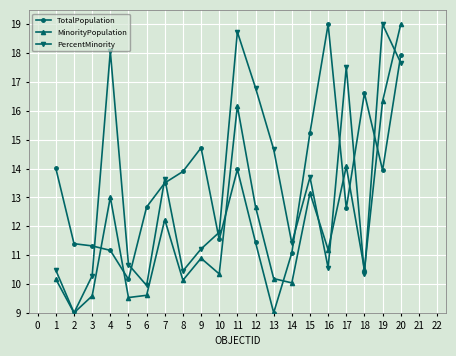

At which category is the sum across all series the highest?

20